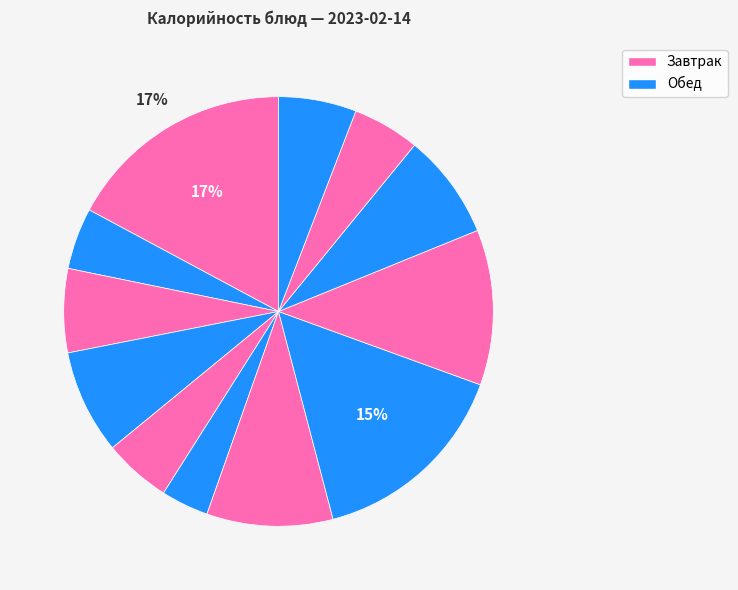

How many slices are in this pie chart?

12